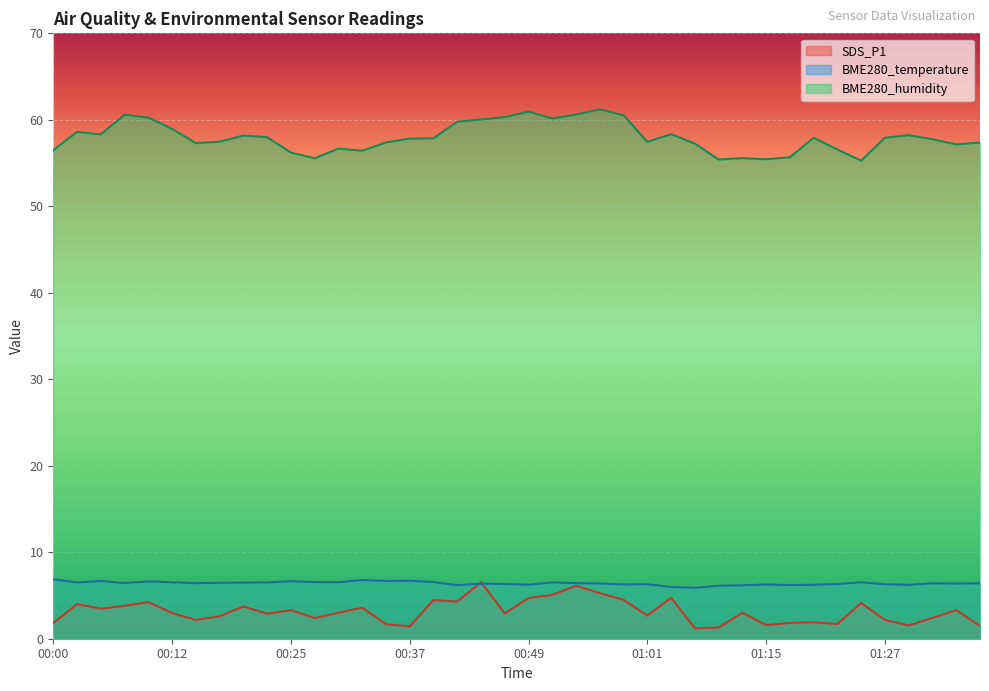

Reading left to right, what are all the values shown in this chart?

SDS_P1: 00:00=1.8	00:02=4.0	00:05=3.5	00:07=3.8	00:10=4.2	00:12=3.0	00:15=2.2	00:17=2.6	00:20=3.7	00:22=2.9	00:25=3.3	00:27=2.4	00:29=3.0	00:32=3.6	00:34=1.7	00:37=1.4	00:39=4.5	00:42=4.3	00:44=6.5	00:47=2.9	00:49=4.7	00:52=5.1	00:54=6.1	00:56=5.3	00:59=4.5	01:01=2.7	01:04=4.7	01:07=1.2	01:10=1.3	01:12=3.0	01:15=1.6	01:17=1.8	01:20=1.9	01:22=1.7	01:25=4.1	01:27=2.2	01:30=1.5	01:32=2.4	01:35=3.3	01:37=1.5
BME280_temperature: 00:00=6.9	00:02=6.5	00:05=6.7	00:07=6.4	00:10=6.6	00:12=6.5	00:15=6.4	00:17=6.5	00:20=6.5	00:22=6.5	00:25=6.7	00:27=6.5	00:29=6.5	00:32=6.8	00:34=6.7	00:37=6.7	00:39=6.5	00:42=6.2	00:44=6.4	00:47=6.3	00:49=6.2	00:52=6.5	00:54=6.4	00:56=6.4	00:59=6.3	01:01=6.3	01:04=6.0	01:07=5.9	01:10=6.1	01:12=6.2	01:15=6.3	01:17=6.2	01:20=6.2	01:22=6.3	01:25=6.5	01:27=6.3	01:30=6.2	01:32=6.4	01:35=6.4	01:37=6.4
BME280_humidity: 00:00=56.5	00:02=58.6	00:05=58.3	00:07=60.6	00:10=60.3	00:12=58.9	00:15=57.3	00:17=57.5	00:20=58.2	00:22=58.0	00:25=56.2	00:27=55.5	00:29=56.7	00:32=56.4	00:34=57.4	00:37=57.8	00:39=57.9	00:42=59.8	00:44=60.0	00:47=60.3	00:49=61.0	00:52=60.2	00:54=60.6	00:56=61.2	00:59=60.5	01:01=57.5	01:04=58.3	01:07=57.2	01:10=55.4	01:12=55.6	01:15=55.4	01:17=55.7	01:20=57.9	01:22=56.6	01:25=55.3	01:27=57.9	01:30=58.2	01:32=57.8	01:35=57.2	01:37=57.4